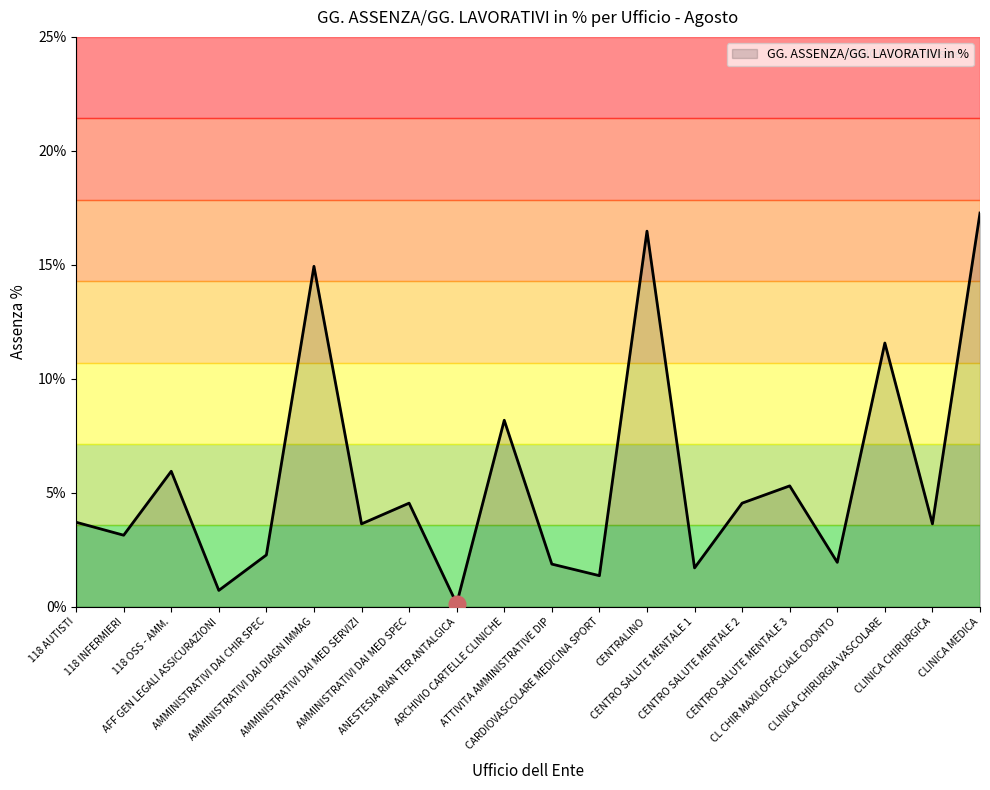

What is the value of the 18th point from the left?

0.1